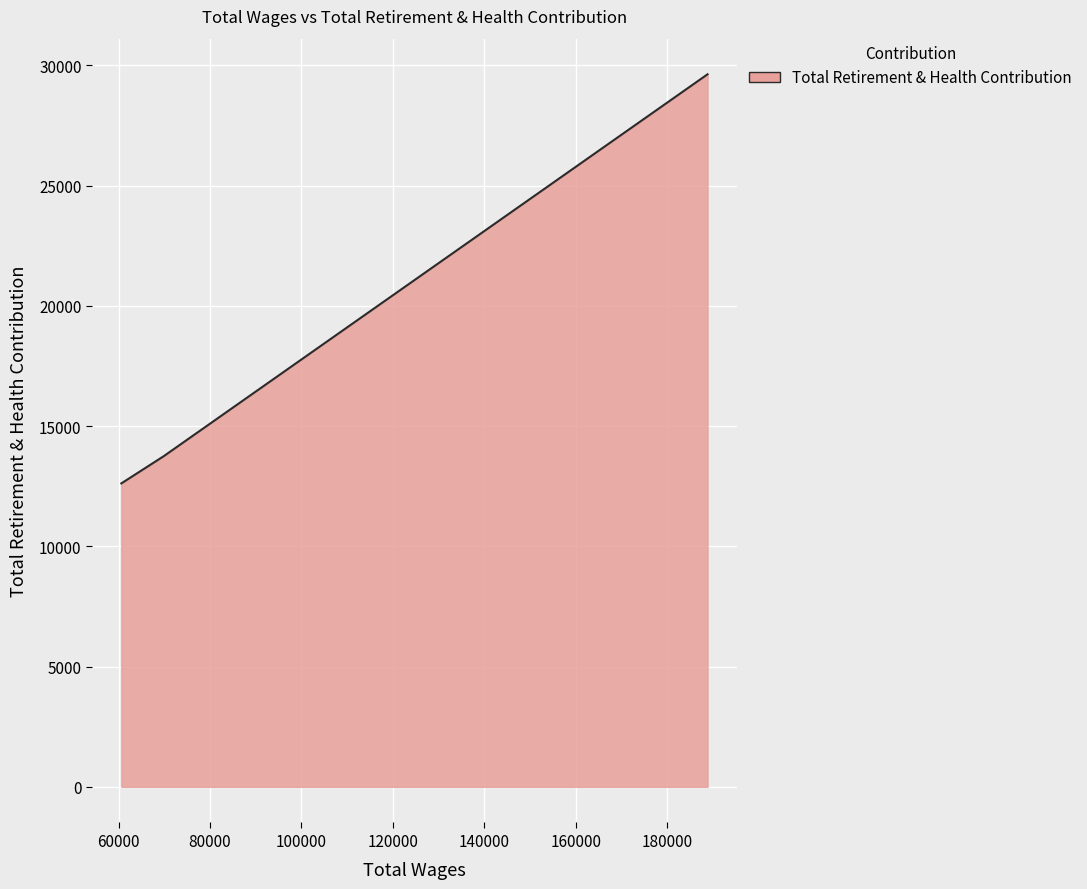

What is the difference between the maximum and minimum values?

17009